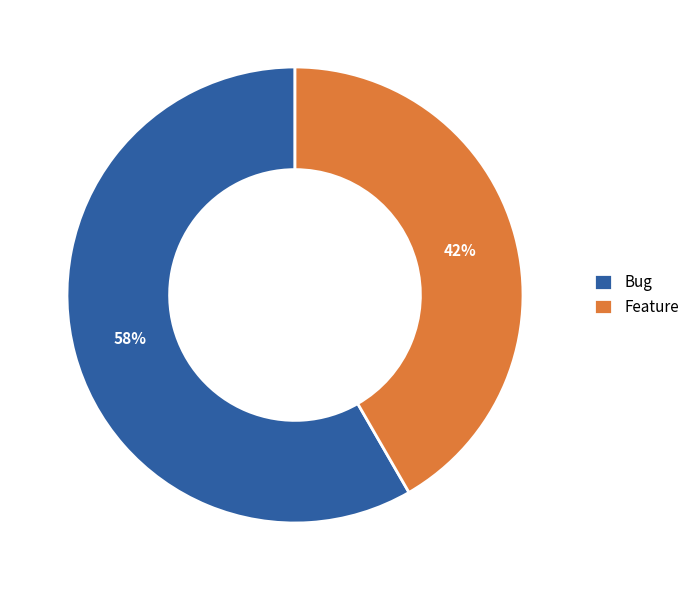

To the nearest percent, what is the combined percentage of Feature and Bug?

100%